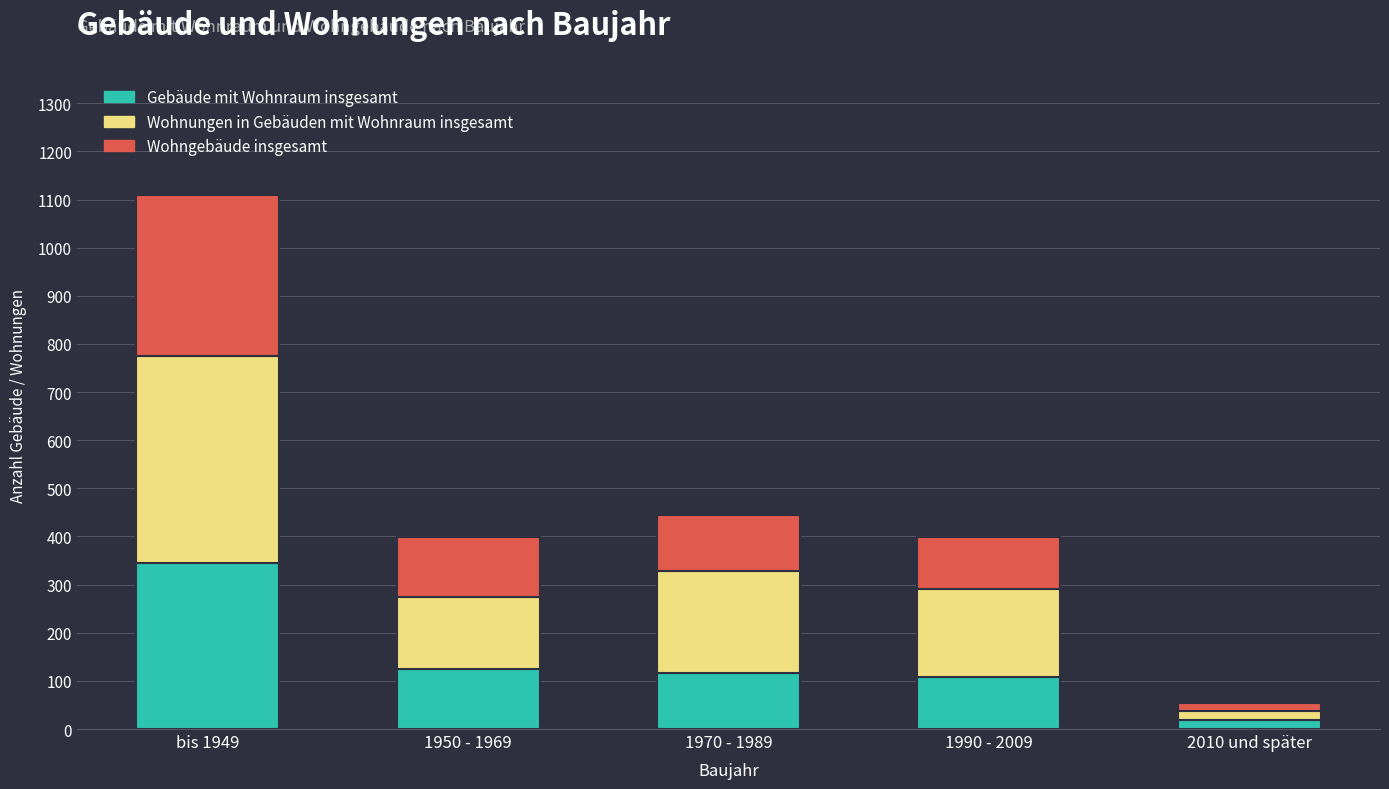

The value of Gebäude mit Wohnraum insgesamt at 1970 - 1989 is 116. True or false?

True